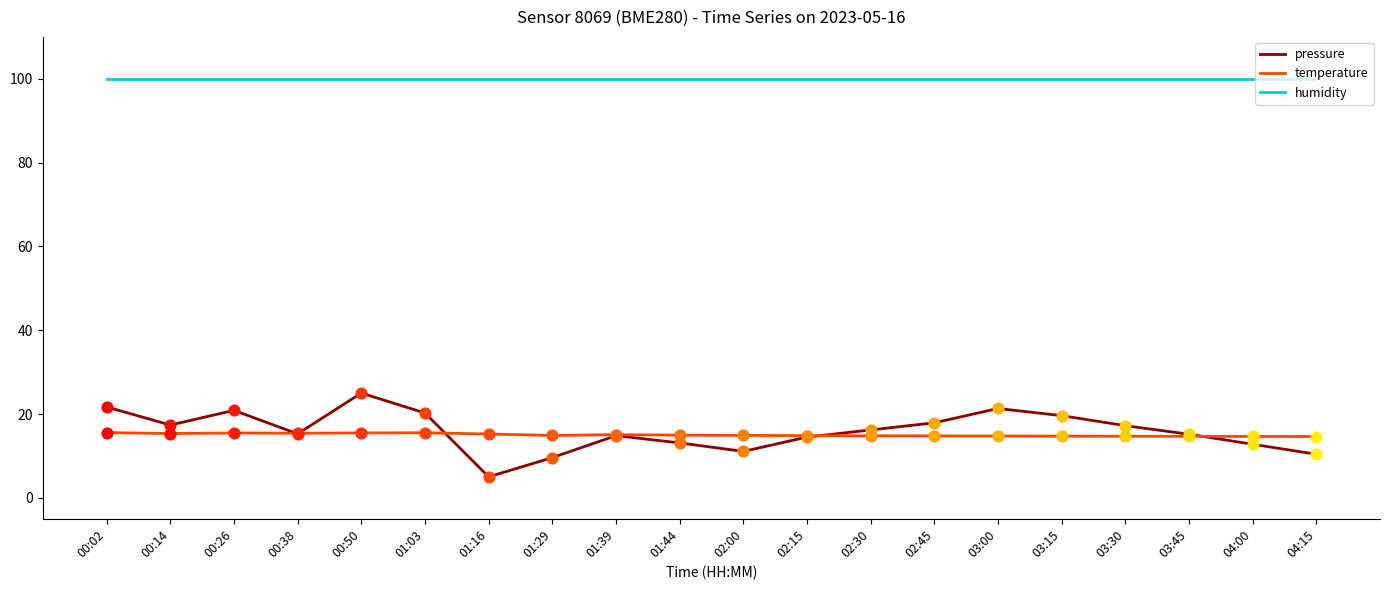

Is the value of humidity at 04:00 greater than the value of temperature at 00:38?

Yes